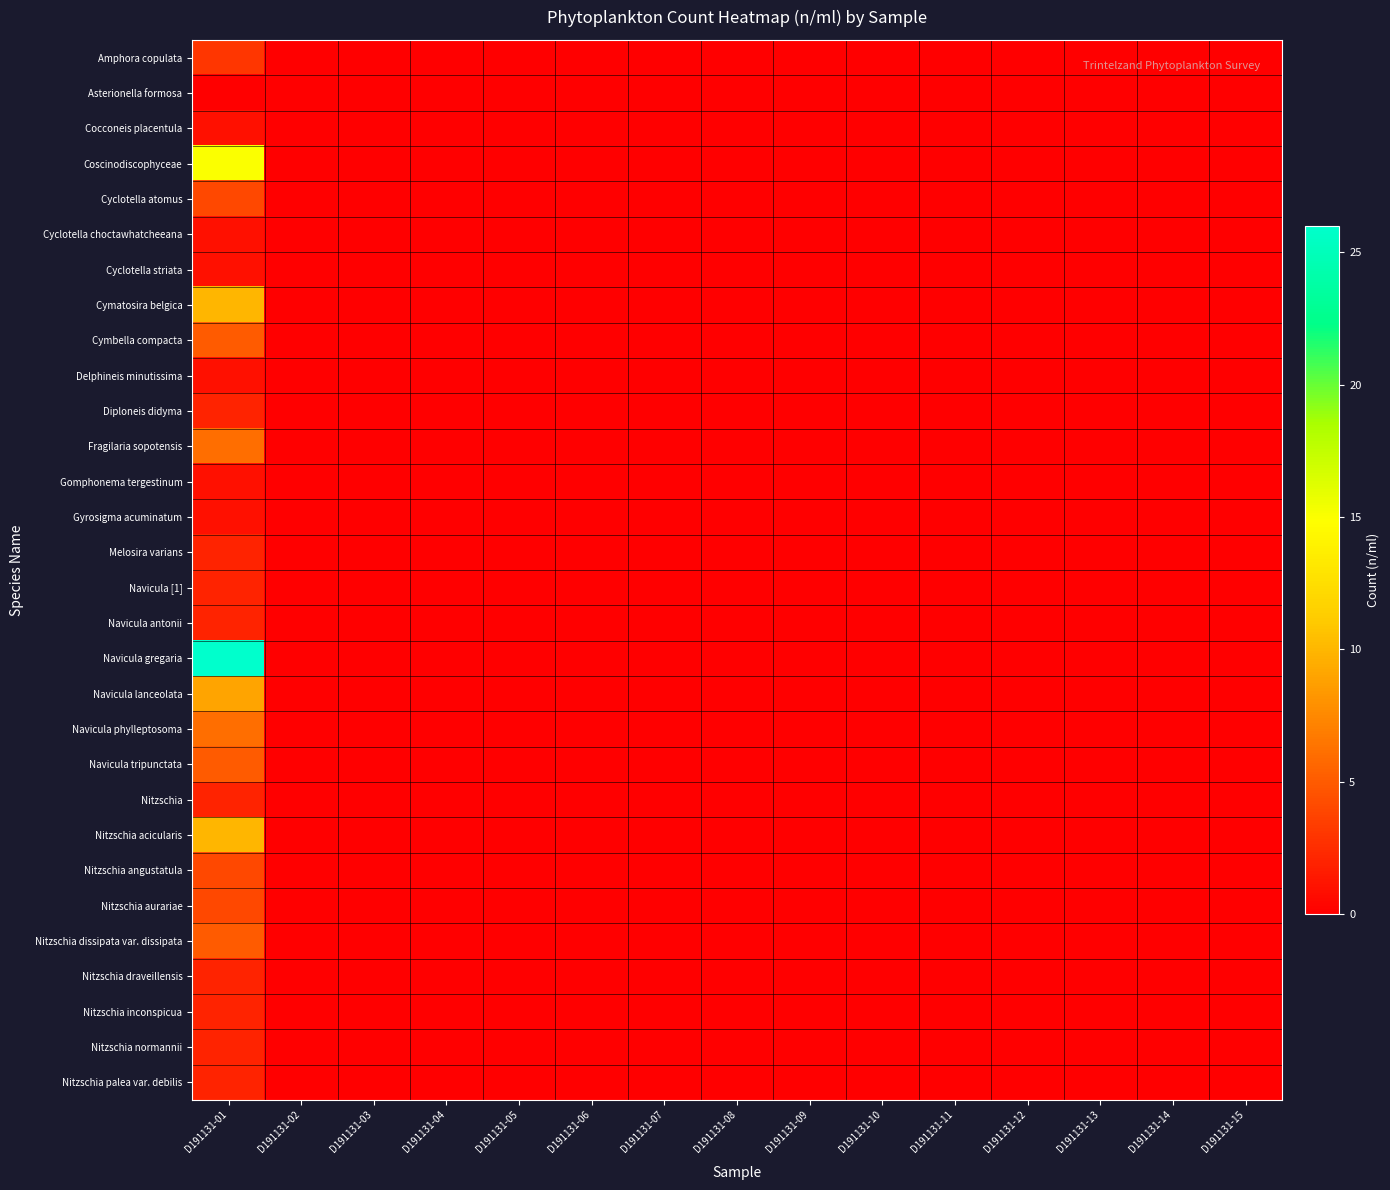

Which series changed the most between D191131-10 and D191131-14?

Amphora copulata